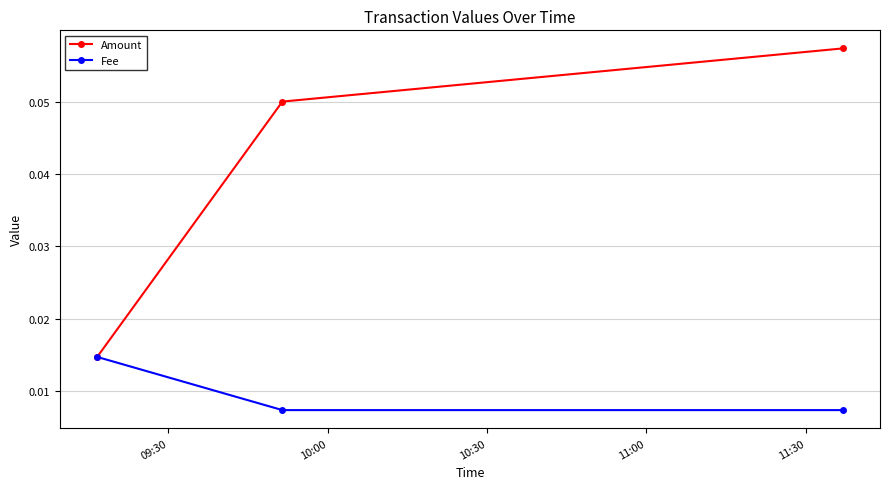

At how many categories does at least one series exceed 0?

3